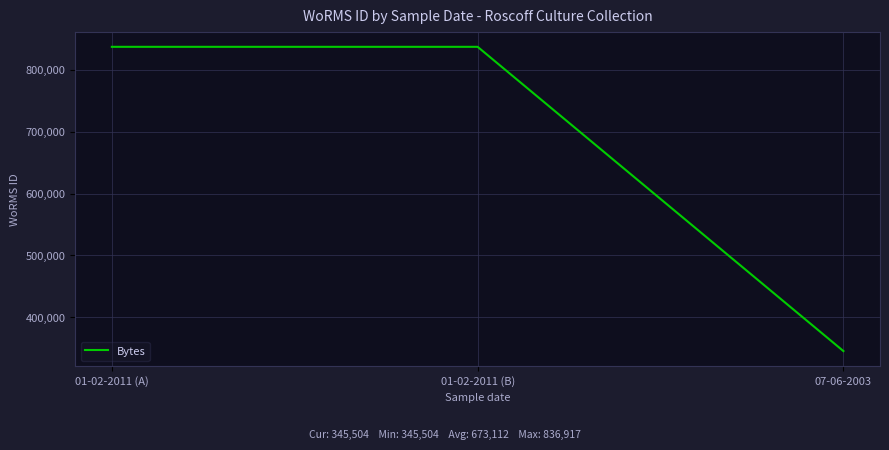

What is the greatest value displayed?

836917